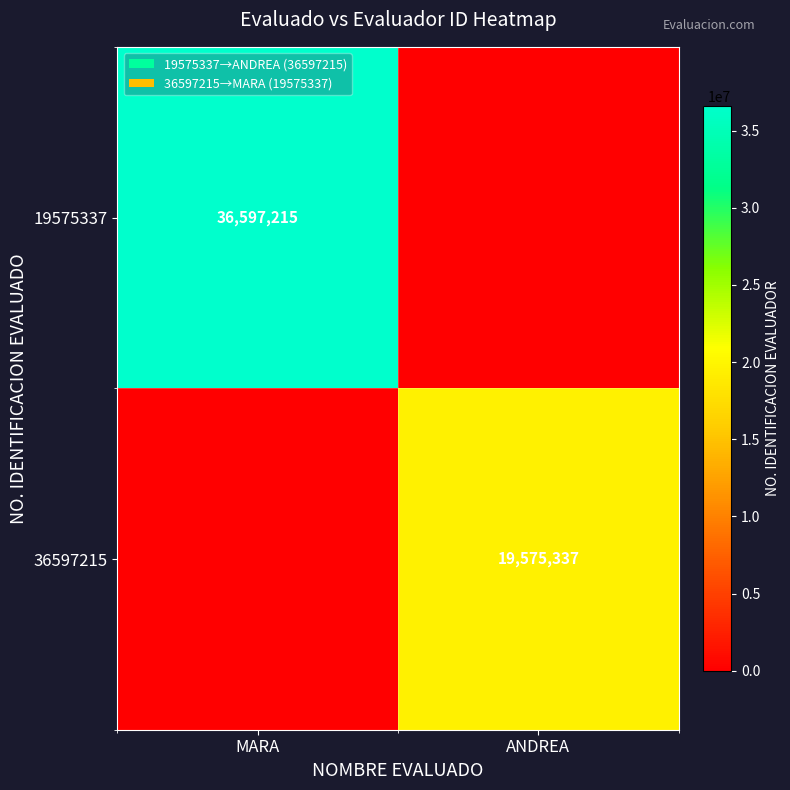

Which category has the lowest value across all series?

ANDREA